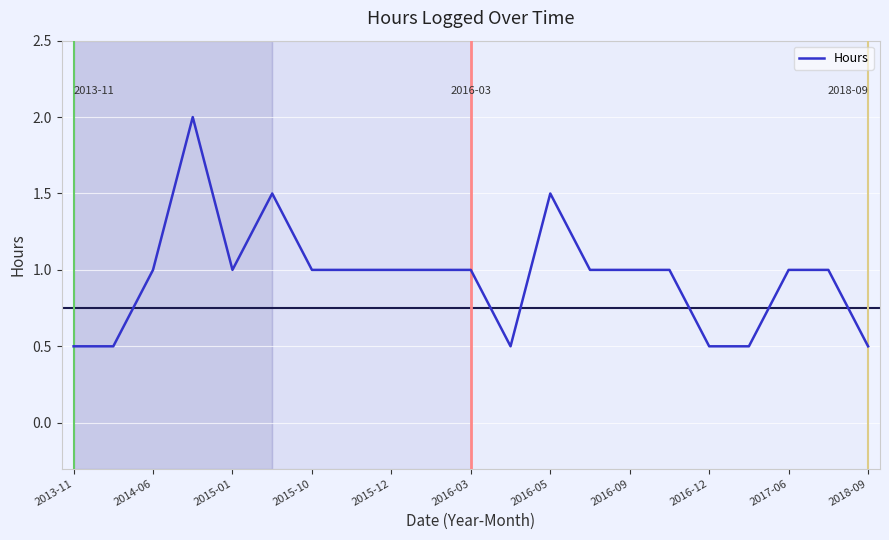

What is the difference between the maximum and minimum values?

1.5